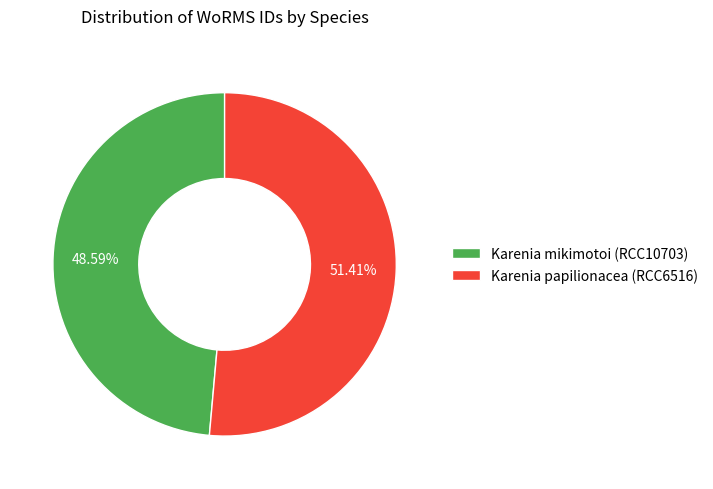

Which slice is the smallest?

Karenia mikimotoi (RCC10703)